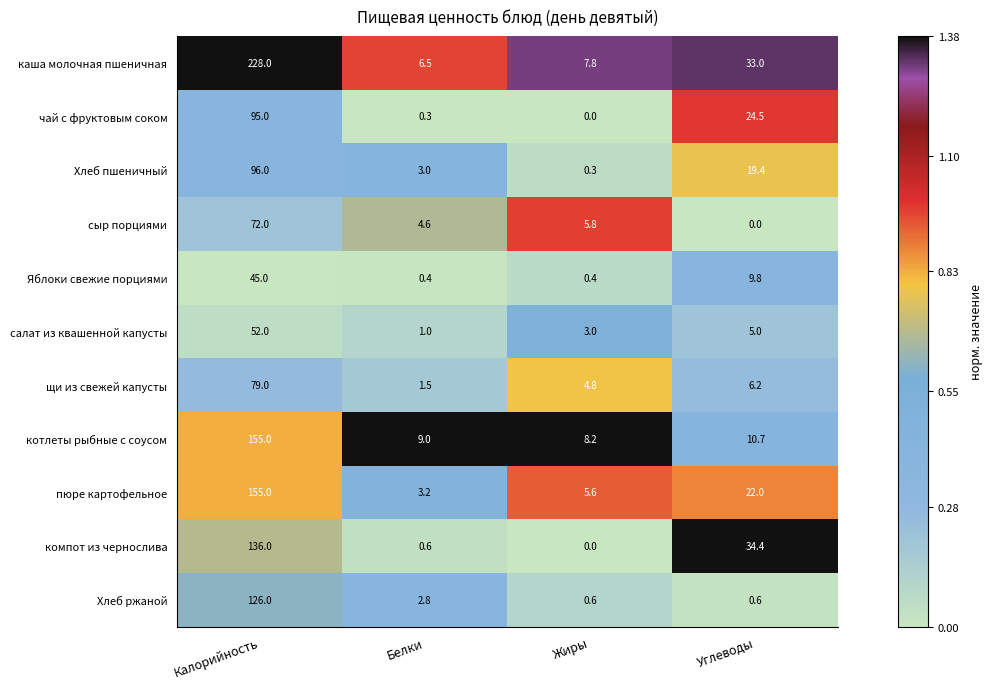

What is the minimum value for Яблоки свежие порциями?

0.4